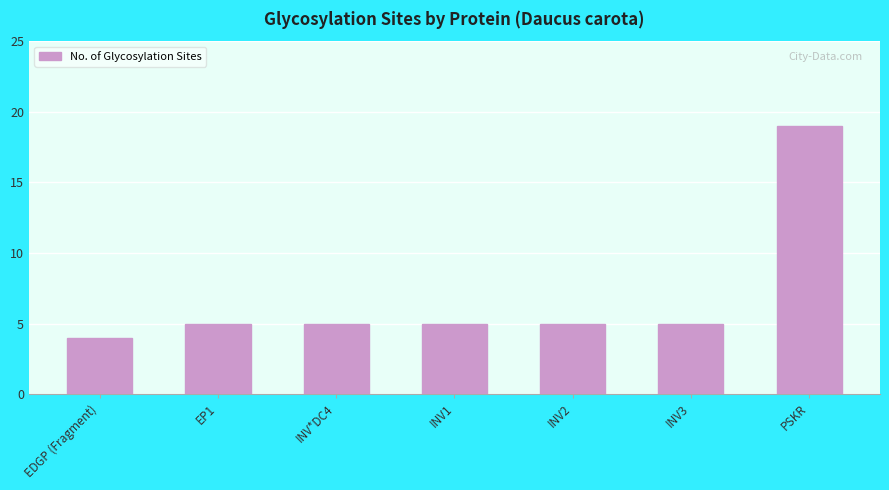

What is the greatest value displayed?

19